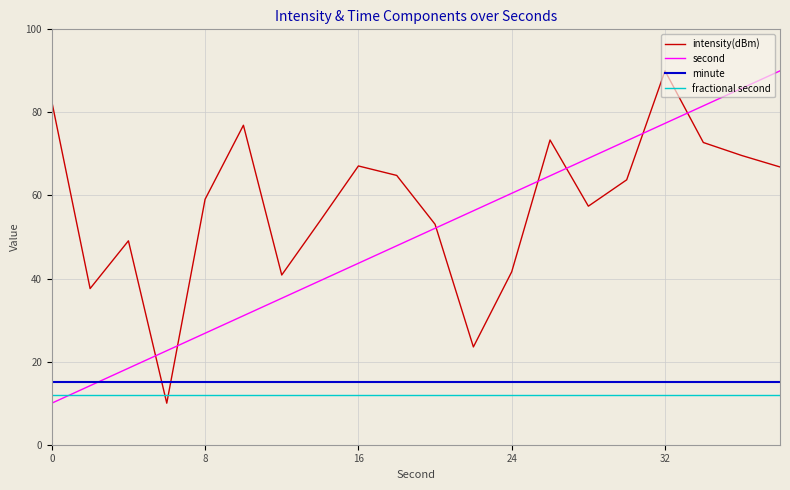

Which series has the largest total across all categories?

intensity(dBm)